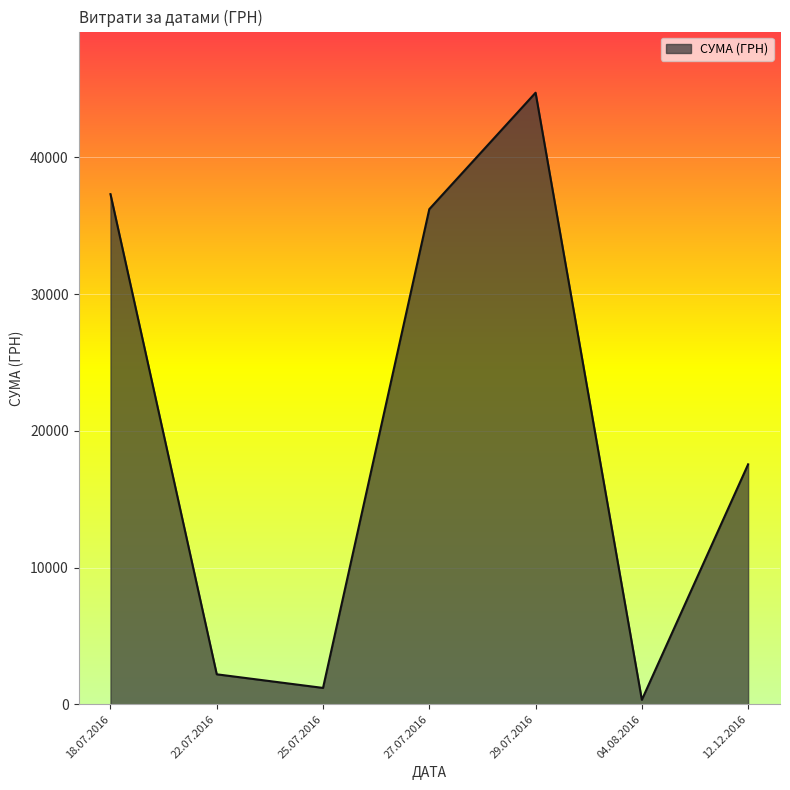

At which category does the data reach its first local valley?

25.07.2016